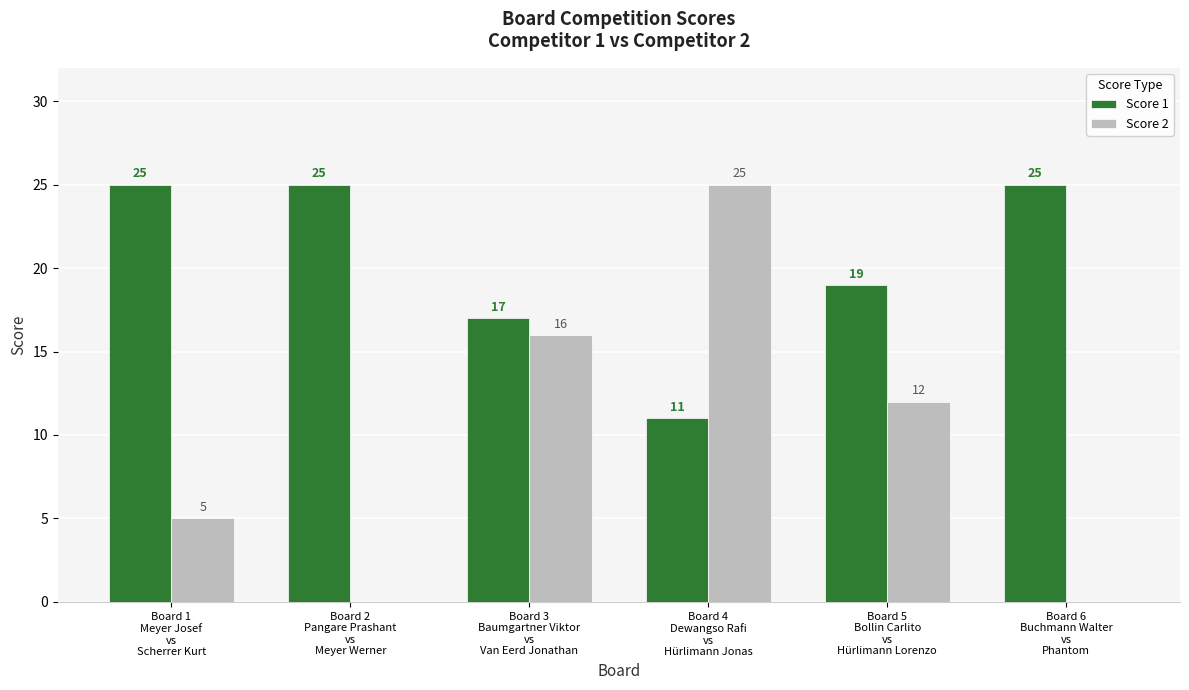

How many distinct data groups are displayed?

2